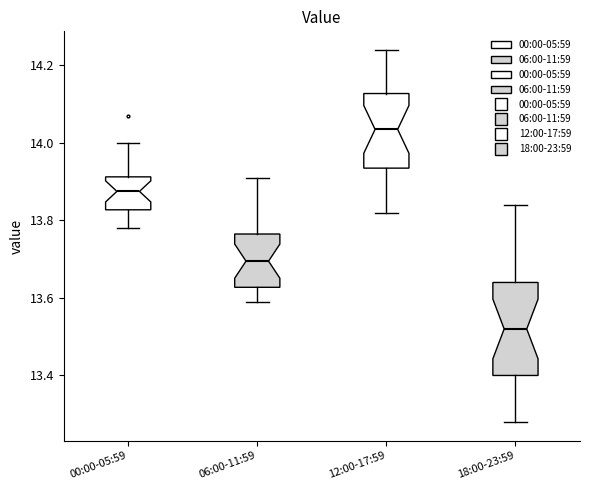

Reading left to right, read every box against the y-axis: the position of its median line, the range the box covers, and the ends of its whiskers. The values are not printed on the chart, so give them approximately, as read against the axis.

00:00-05:59: median 13.88, box 13.82 to 13.92, whiskers 13.78 to 14.00
06:00-11:59: median 13.70, box 13.62 to 13.76, whiskers 13.60 to 13.92
12:00-17:59: median 14.04, box 13.94 to 14.12, whiskers 13.82 to 14.24
18:00-23:59: median 13.52, box 13.40 to 13.64, whiskers 13.28 to 13.84